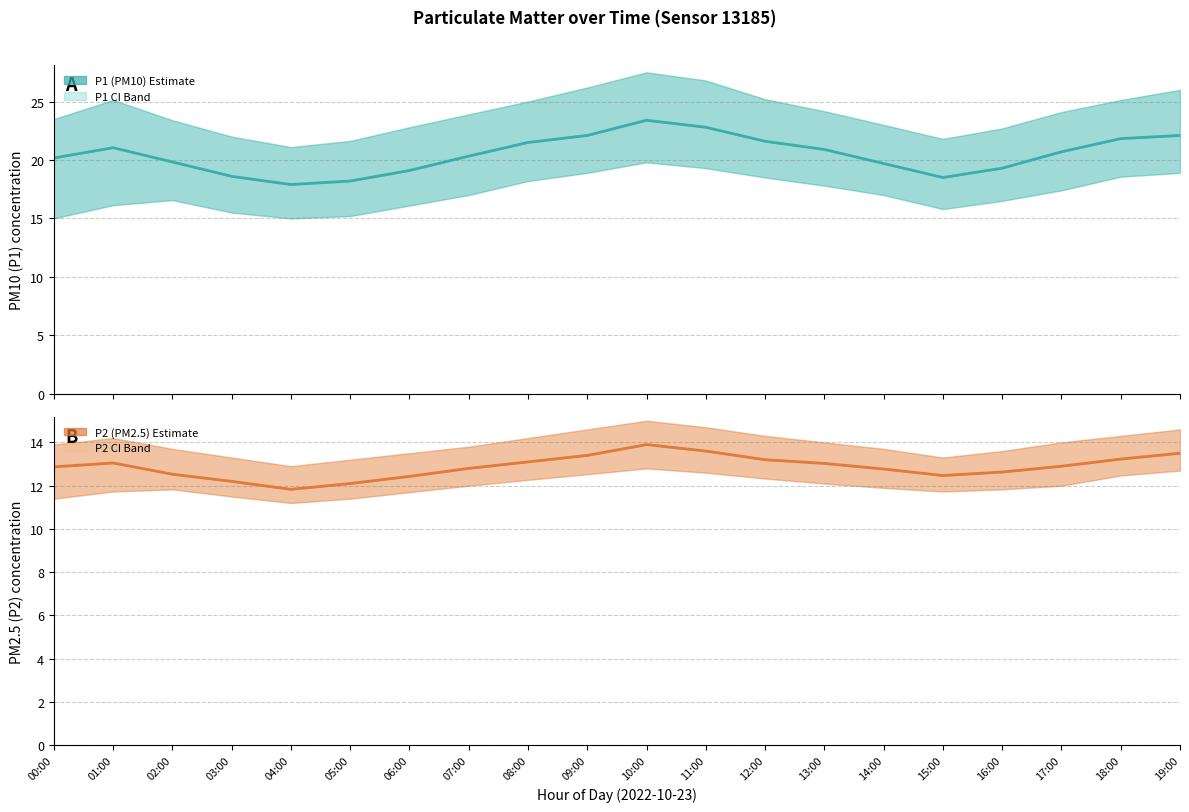

List the series in order of their overall mean, lowest first.

P2 (PM2.5), P1 (PM10)